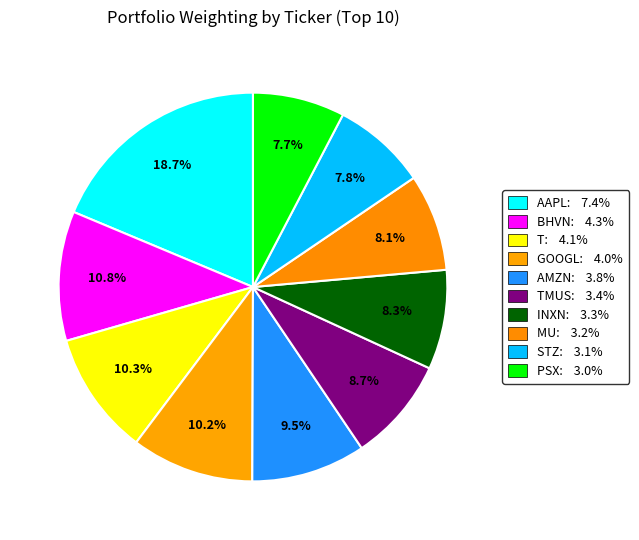

How many slices are in this pie chart?

10